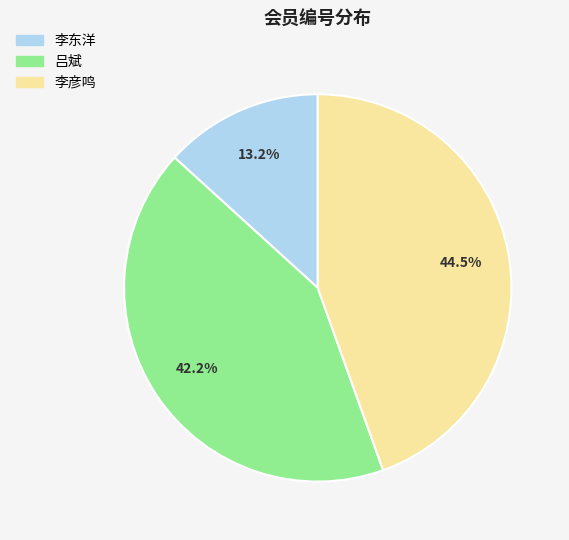

What is the ratio of the value at 李东洋 to the value at 李彦鸣?

0.3